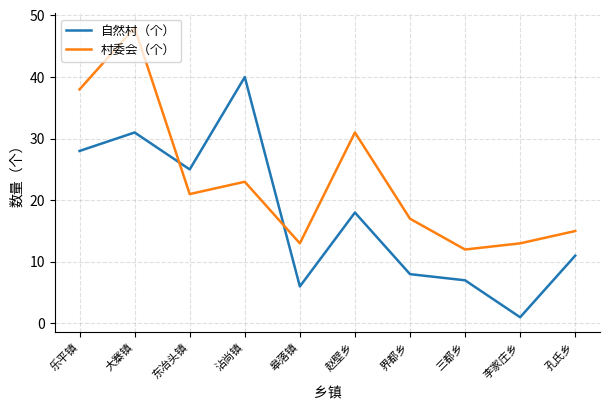

At how many categories does at least one series exceed 9?

10